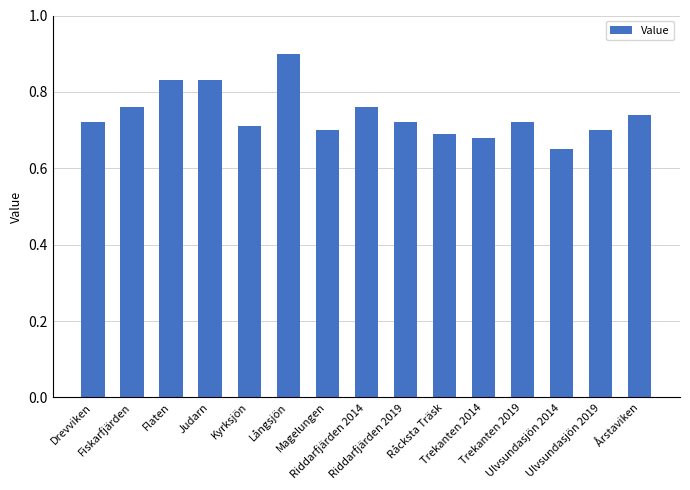

What is the sum of all values?

11.1